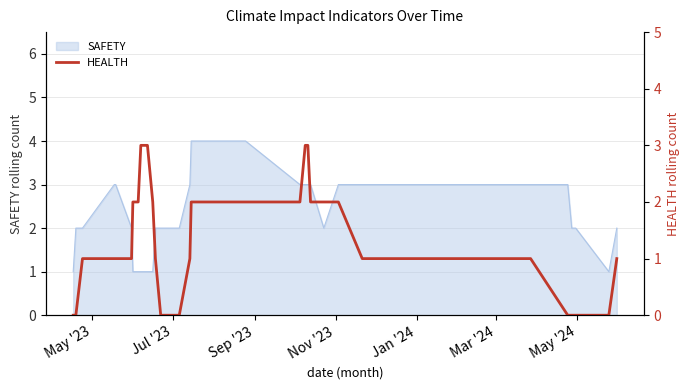

How many values exceed 1?

14